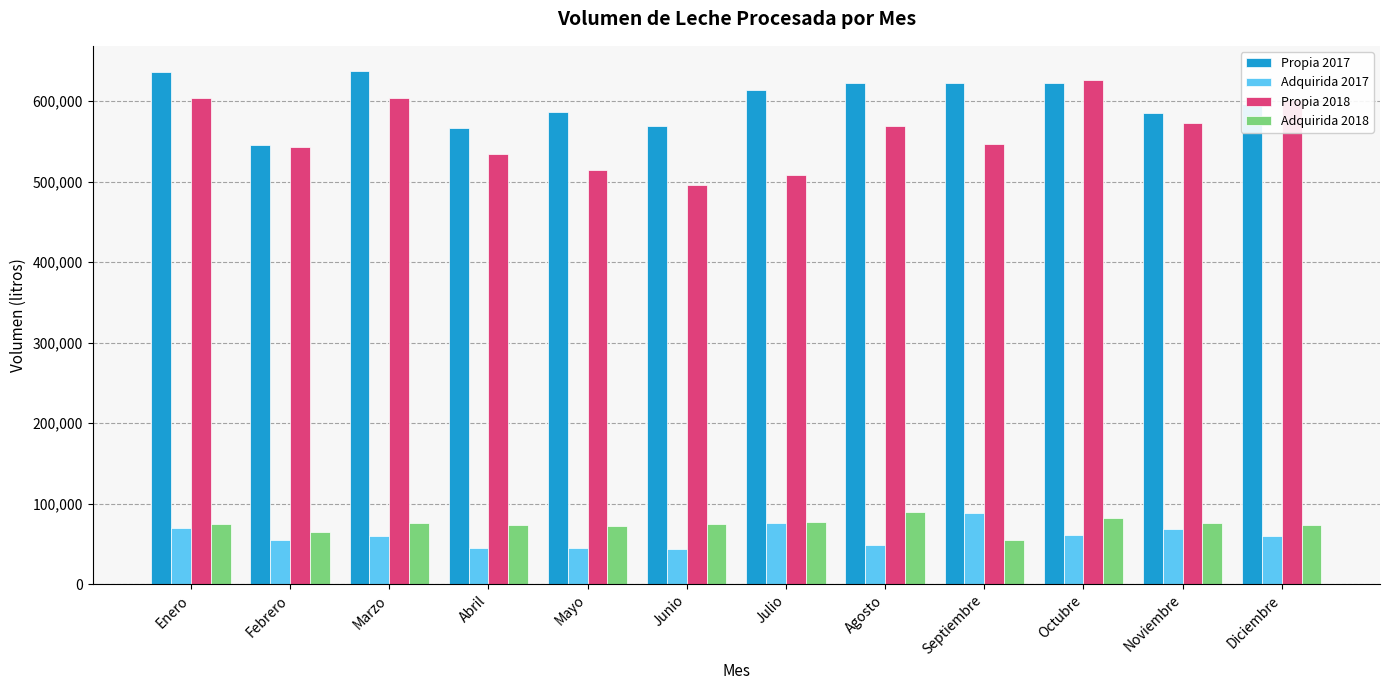

How many data points in Adquirida 2017 are less than 59743?

6